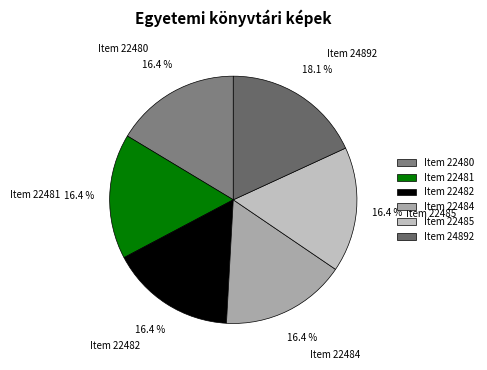

How many slices are in this pie chart?

6